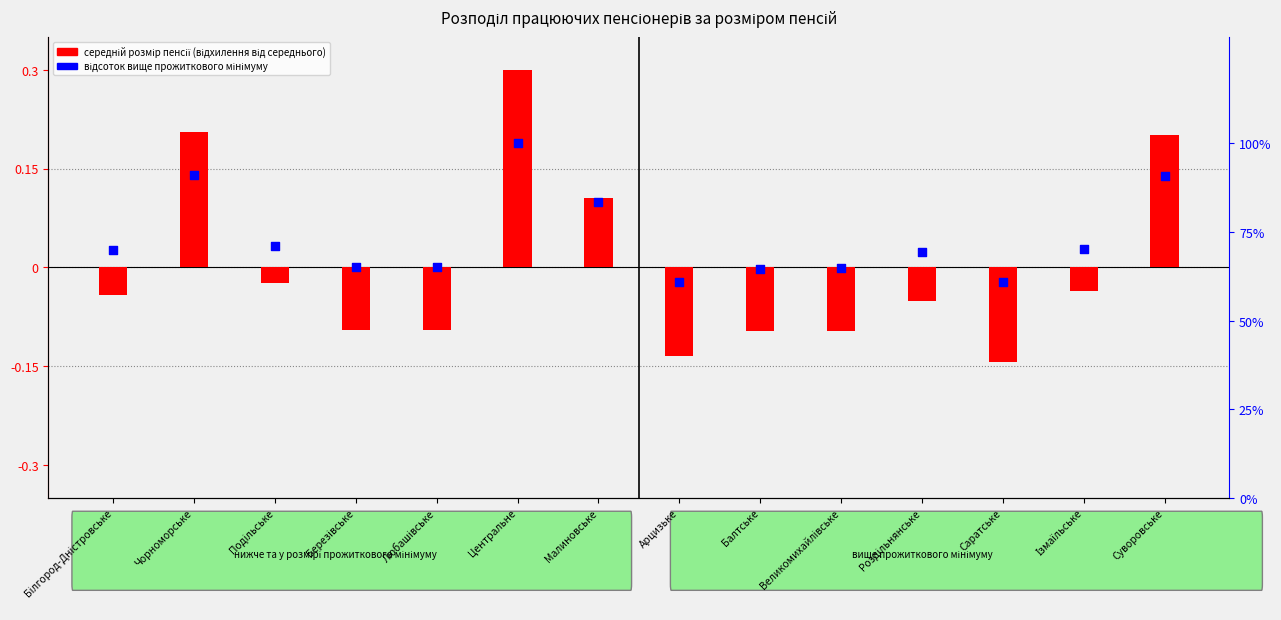

At how many categories does at least one series exceed 4?

14